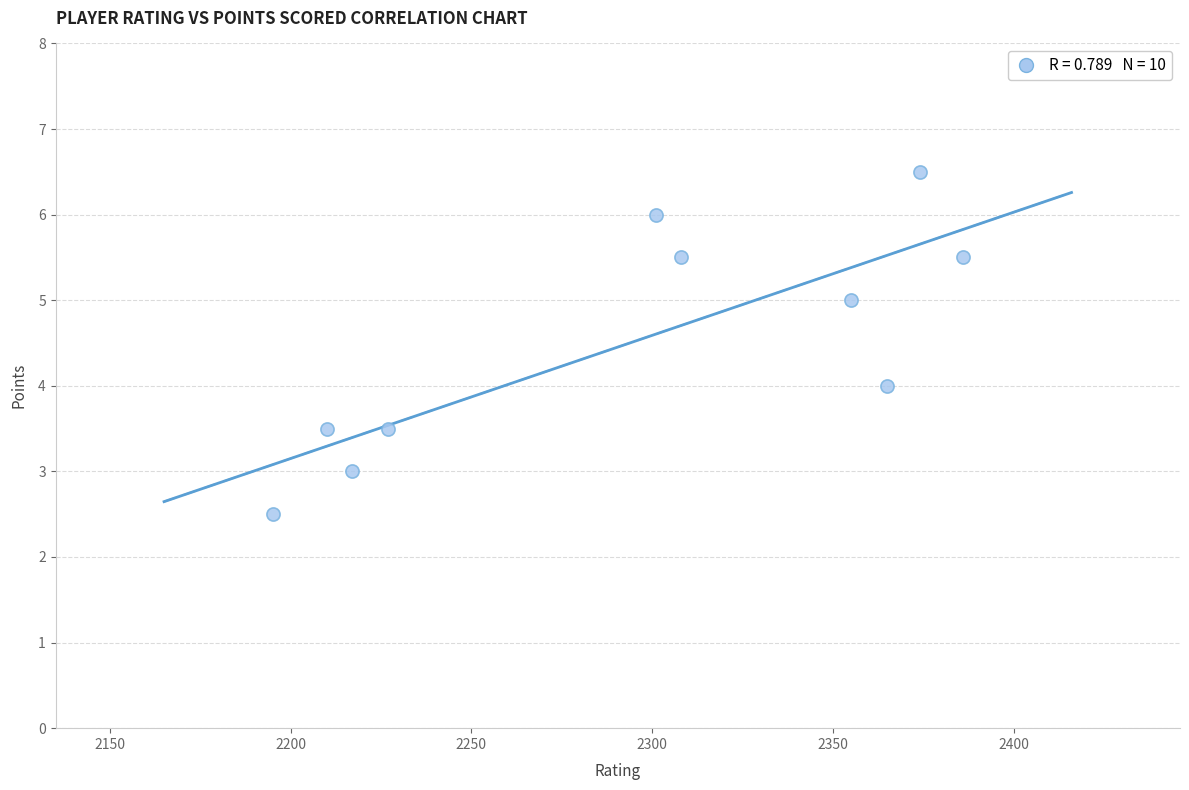

What is the range of X values (max minus min)?

191.0